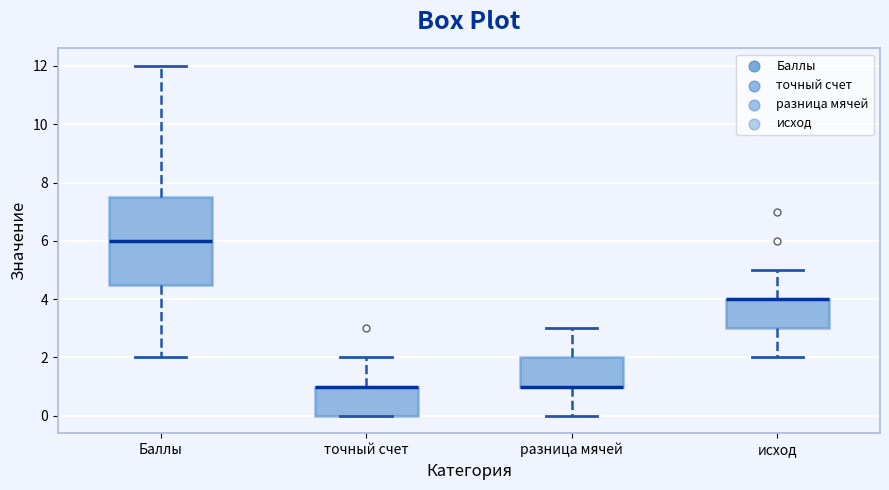

Reading left to right, read every box against the y-axis: the position of its median line, the range the box covers, and the ends of its whiskers. The values are not printed on the chart, so give them approximately, as read against the axis.

Баллы: median 6.0, box 4.6 to 7.6, whiskers 2.0 to 12.0
точный счет: median 1.0 (drawn on the box's upper edge), box 0.0 to 1.0, whiskers 0.0 to 2.0
разница мячей: median 1.0 (drawn on the box's lower edge), box 1.0 to 2.0, whiskers 0.0 to 3.0
исход: median 4.0 (drawn on the box's upper edge), box 3.0 to 4.0, whiskers 2.0 to 5.0